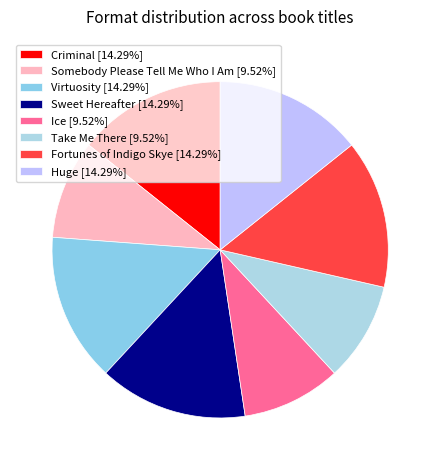

Rank the categories by value from lowest to highest.

Somebody Please Tell Me Who I Am, Ice, Take Me There, Criminal, Virtuosity, Sweet Hereafter, Fortunes of Indigo Skye, Huge